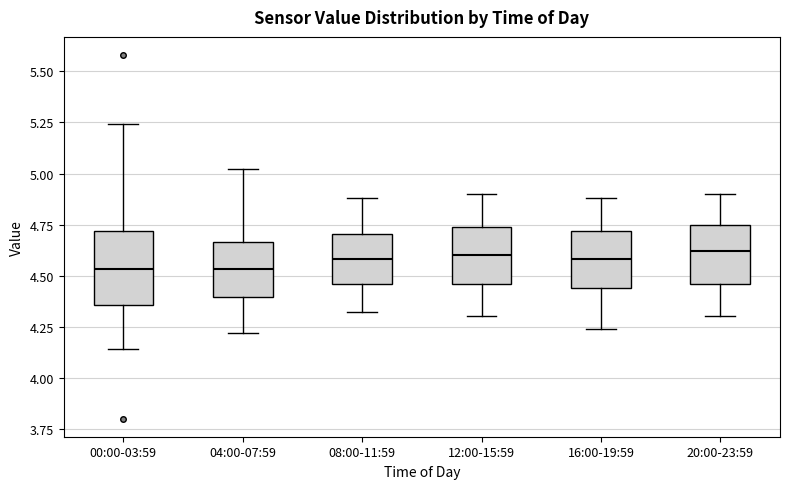

Reading left to right, transcribe this box plot: for each box, give where its median line is, the range the box spans, and where its two whiskers end, as read against the y-axis. The values are not printed on the chart, so give them approximately, as read against the axis.

00:00-03:59: median 4.55, box 4.35 to 4.70, whiskers 4.15 to 5.25
04:00-07:59: median 4.55, box 4.40 to 4.65, whiskers 4.20 to 5.00
08:00-11:59: median 4.60, box 4.45 to 4.70, whiskers 4.30 to 4.90
12:00-15:59: median 4.60, box 4.45 to 4.75, whiskers 4.30 to 4.90
16:00-19:59: median 4.60, box 4.45 to 4.70, whiskers 4.25 to 4.90
20:00-23:59: median 4.60, box 4.45 to 4.75, whiskers 4.30 to 4.90